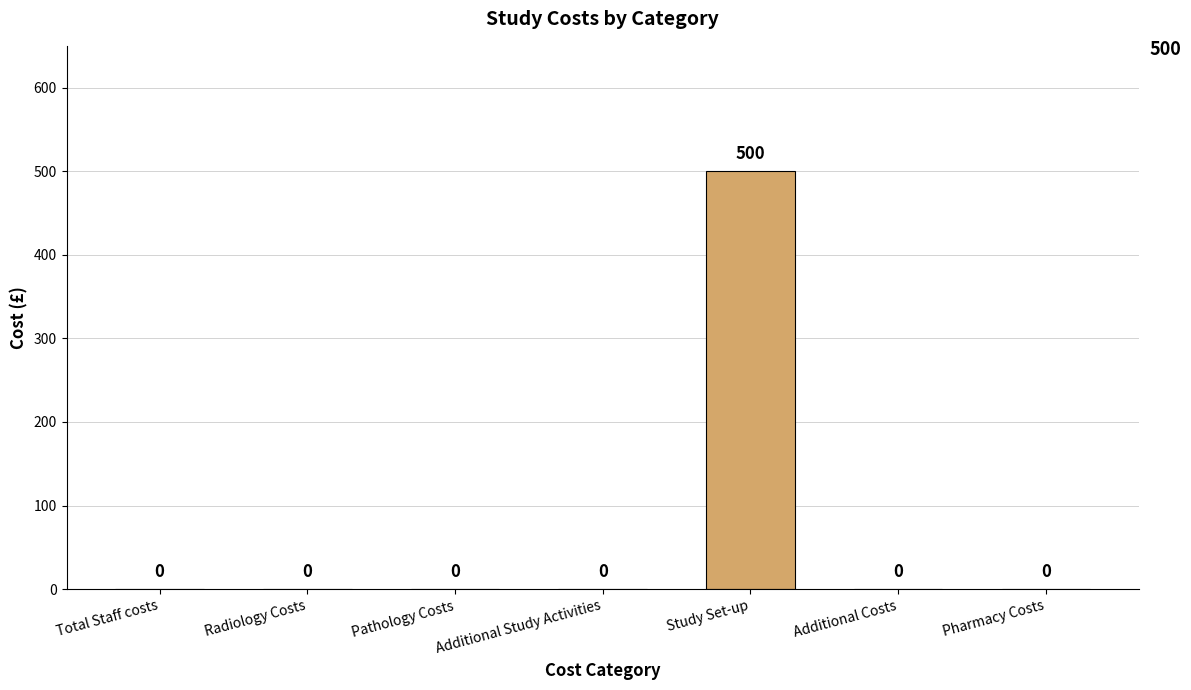

Reading left to right, list all the values displayed in this chart.

0	0	0	0	500	0	0